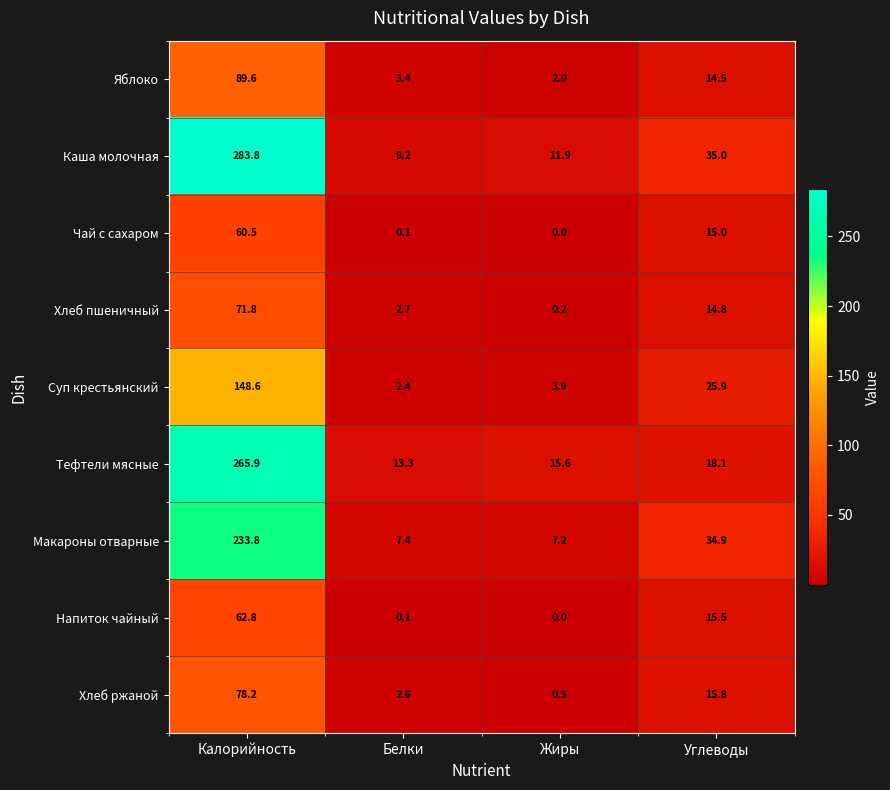

What is the maximum value for Макароны отварные?

233.8